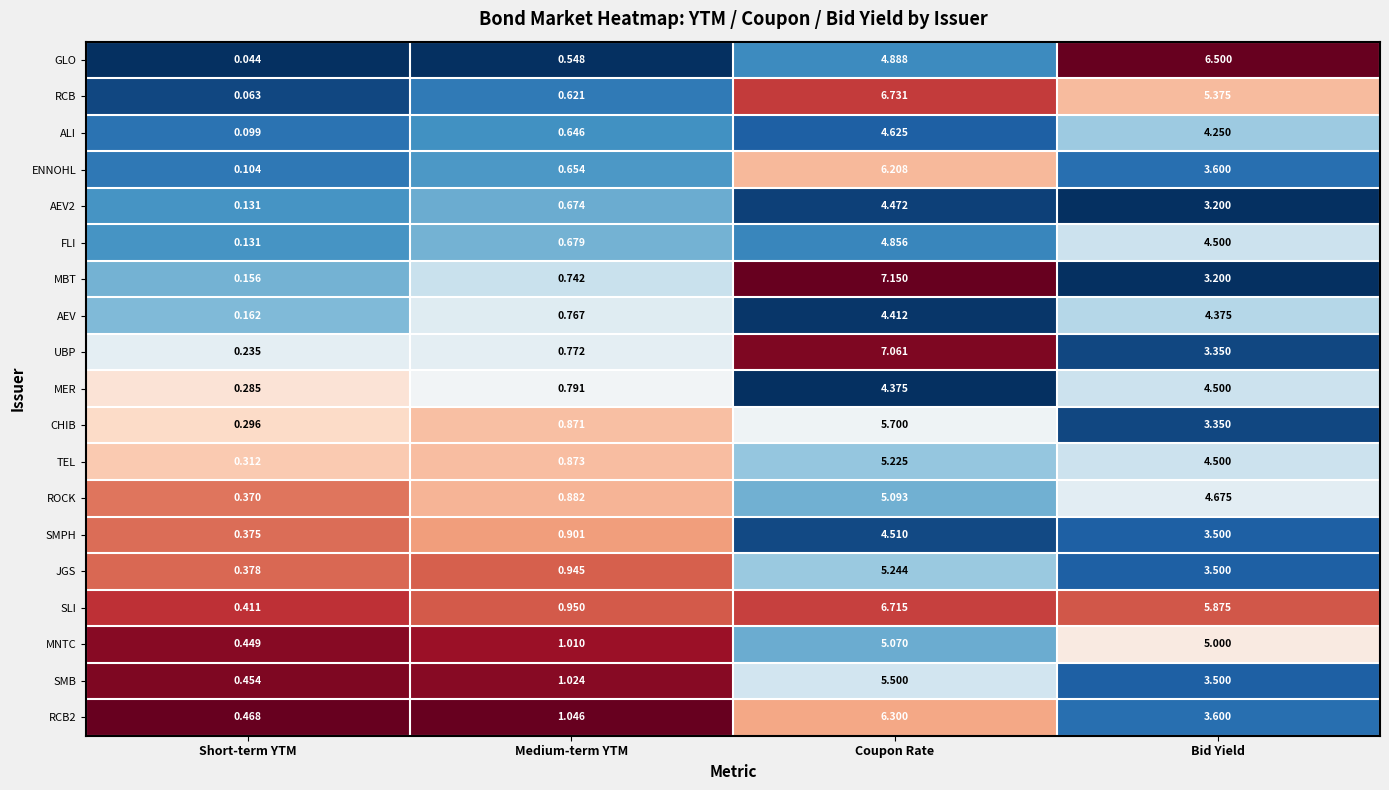

Which series changed the most between Medium-term YTM and Bid Yield?

GLO